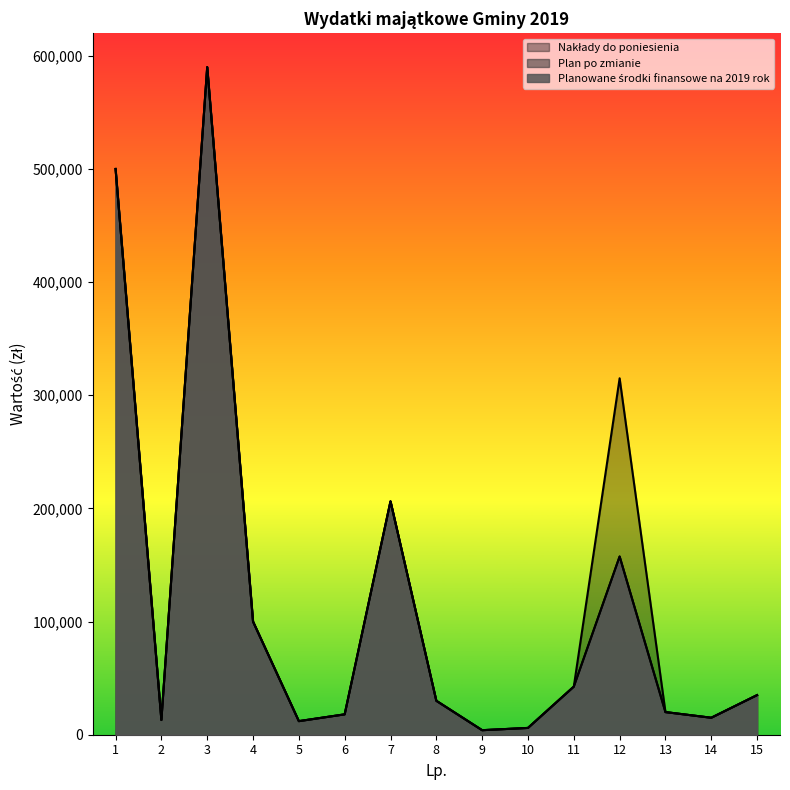

Which series changed the most between 1 and 14?

Planowane środki finansowe na 2019 rok